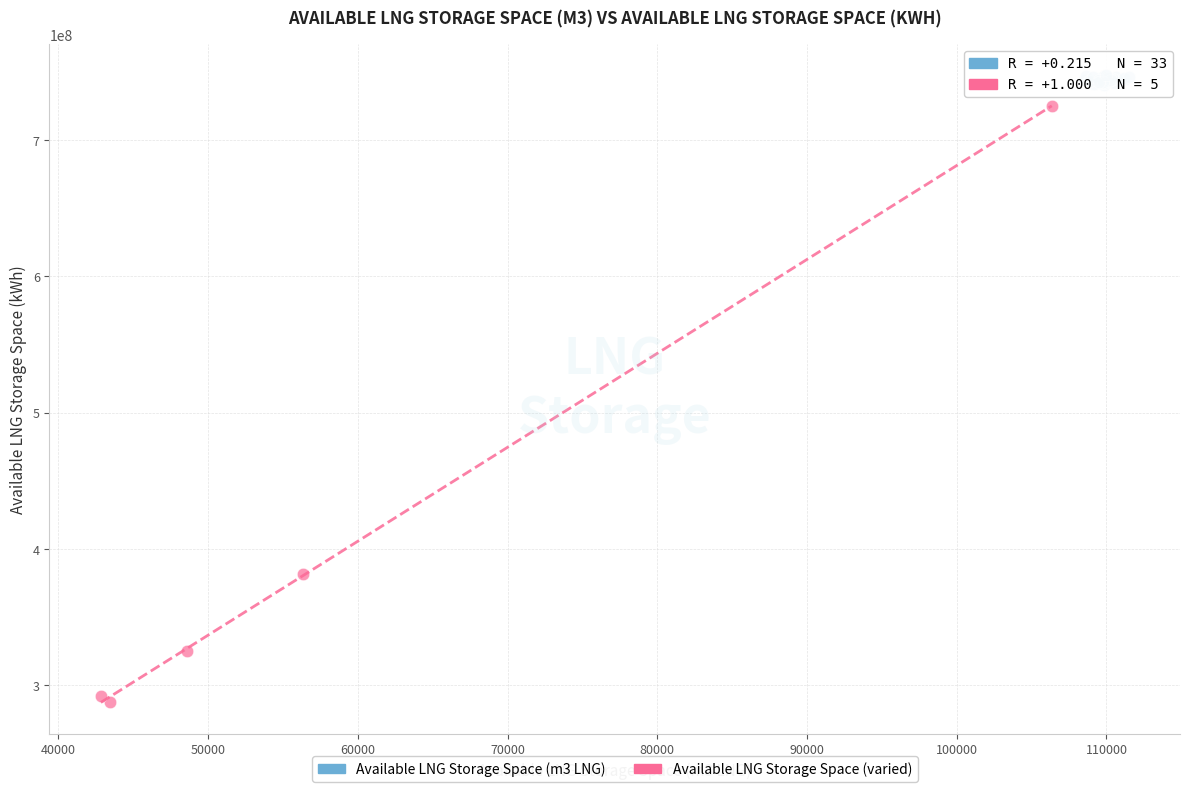

Which series has the widest spread of Y values?

Available LNG Storage Space (varied)